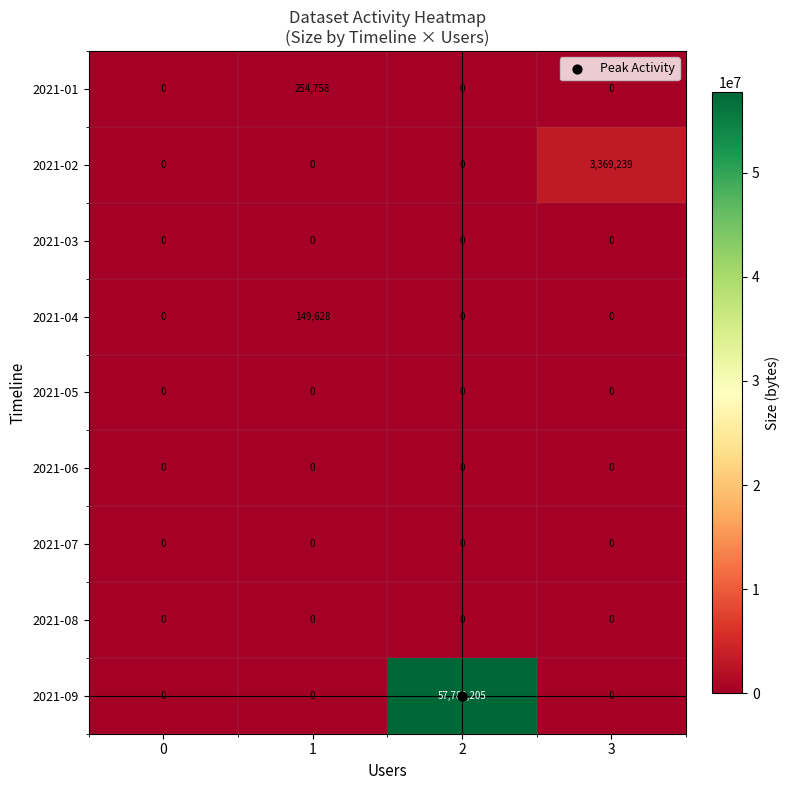

Which series changed the most between 0 and 1?

2021-01